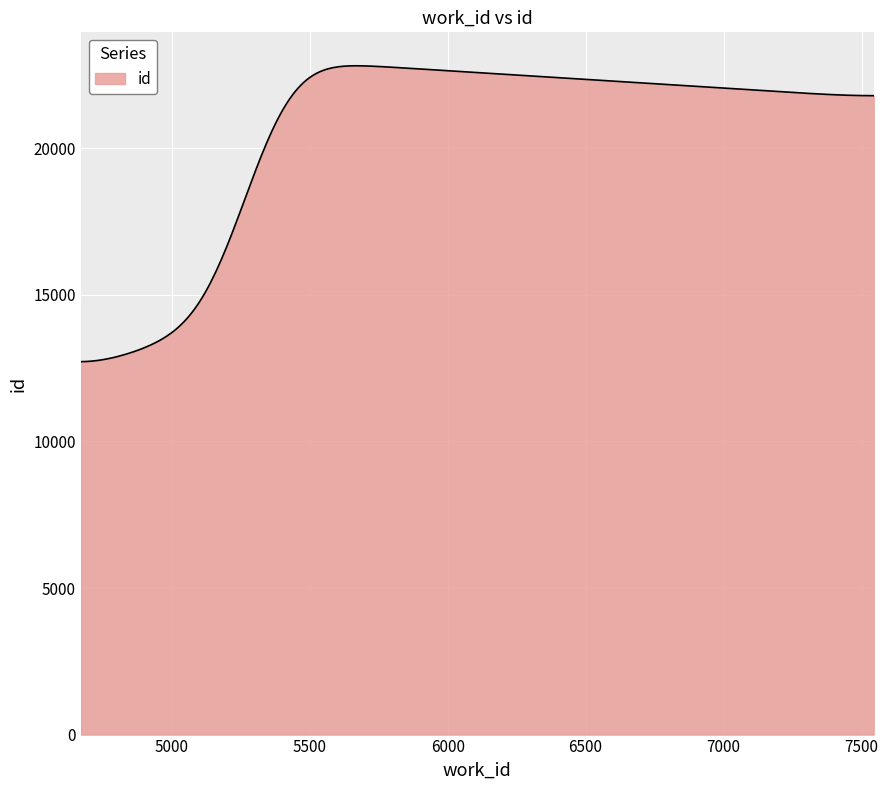

What is the difference between the maximum and minimum values?

10093.7